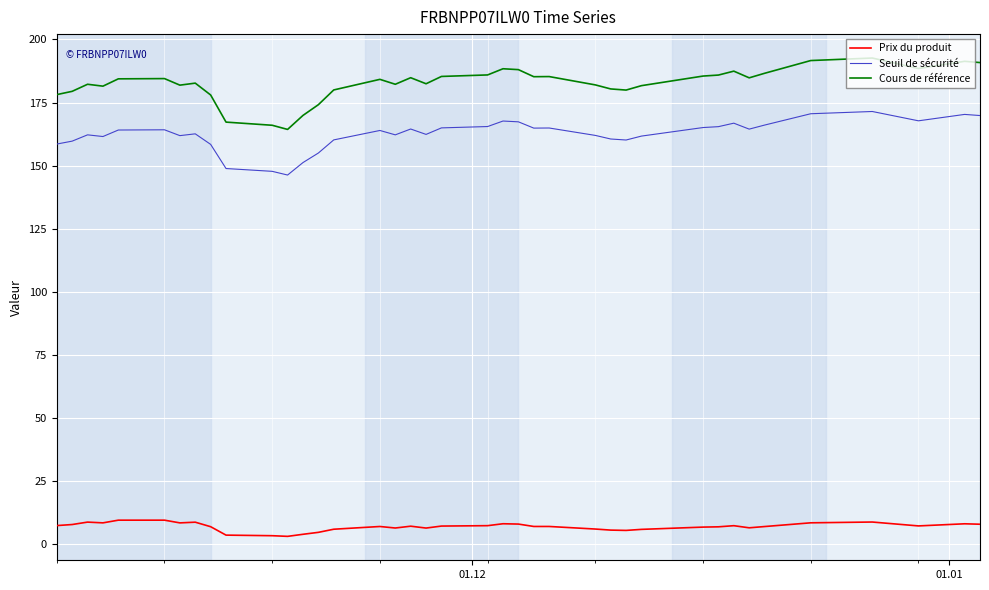

In Cours de référence, how many points are lower than both neighbors (excluding endpoints)?

9